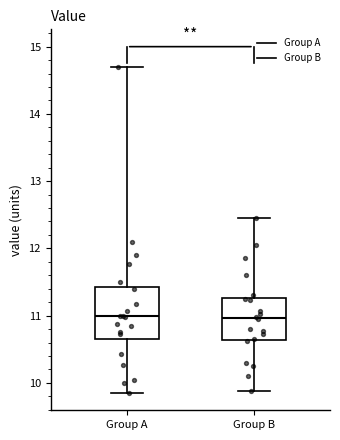

Reading left to right, transcribe this box plot: for each box, give where its median line is, the range the box spans, and where its two whiskers end, as read against the y-axis. The values are not printed on the chart, so give them approximately, as read against the axis.

Group A: median 11.0, box 10.7 to 11.4, whiskers 9.9 to 14.7
Group B: median 11.0, box 10.6 to 11.3, whiskers 9.9 to 12.5